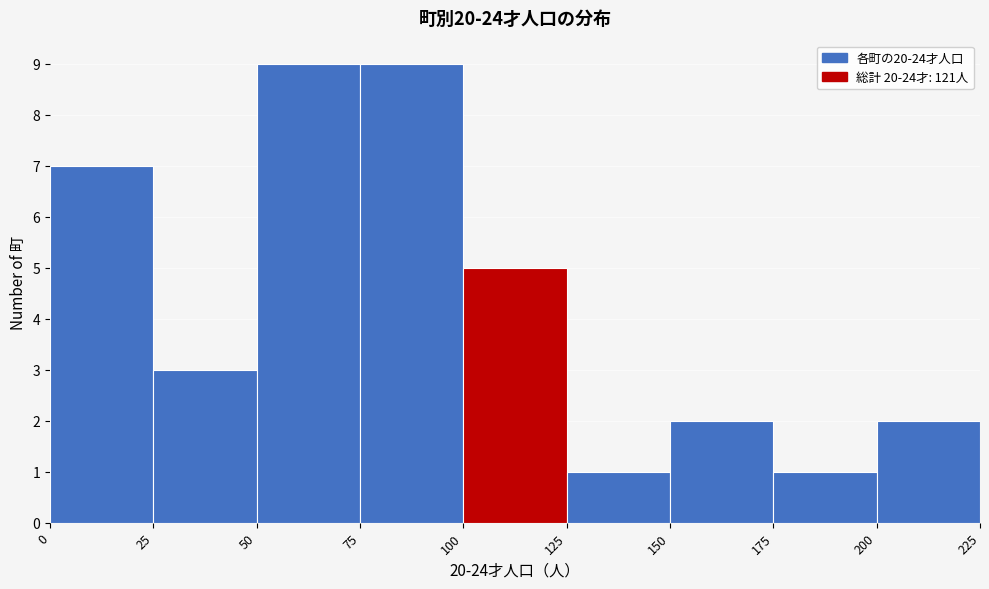

How tall is the bar that spans 150 to 175 on the x-axis? The values are not printed on the chart, so give them approximately, as read against the axis.

2